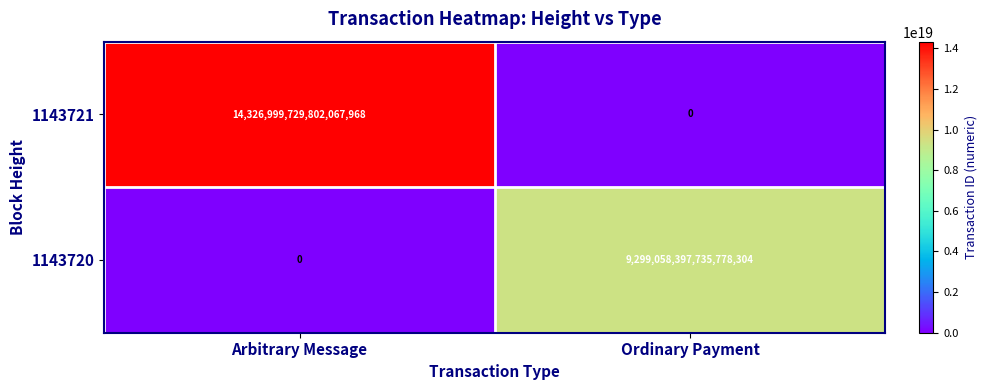

At how many categories does at least one series exceed 4481675313949489152?

2